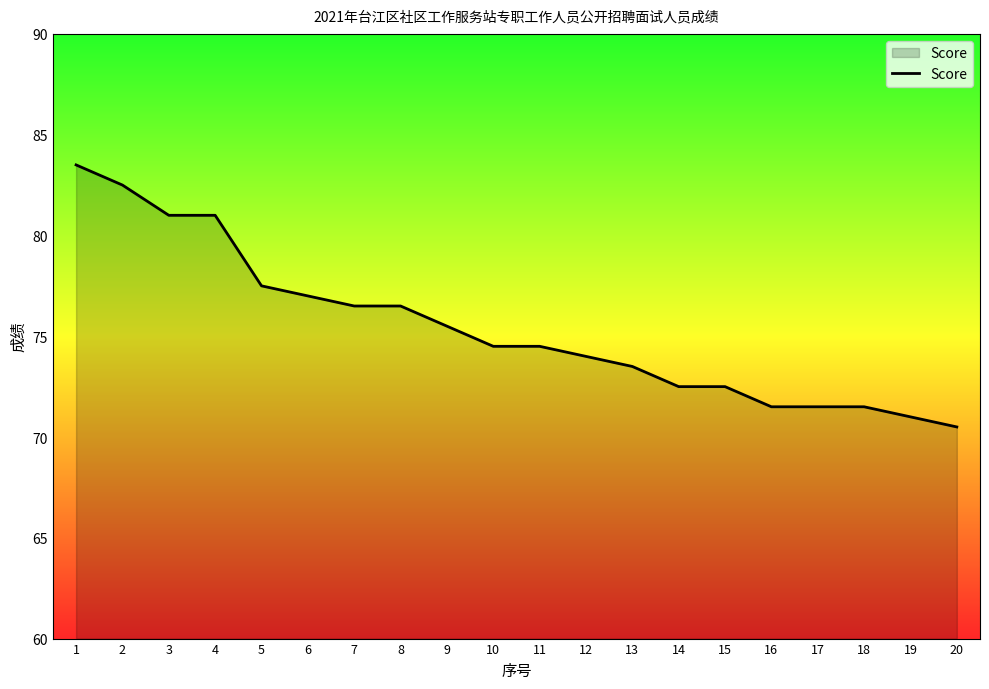

Reading left to right, extract all data points from this chart.

83.5	82.5	81.0	81.0	77.5	77.0	76.5	76.5	75.5	74.5	74.5	74.0	73.5	72.5	72.5	71.5	71.5	71.5	71.0	70.5